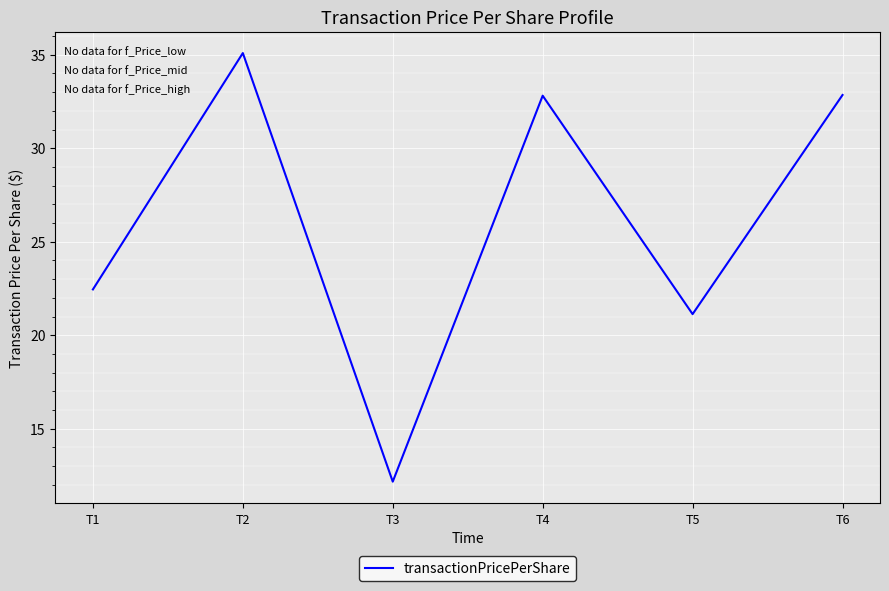

What is the maximum value shown in the chart?

35.1